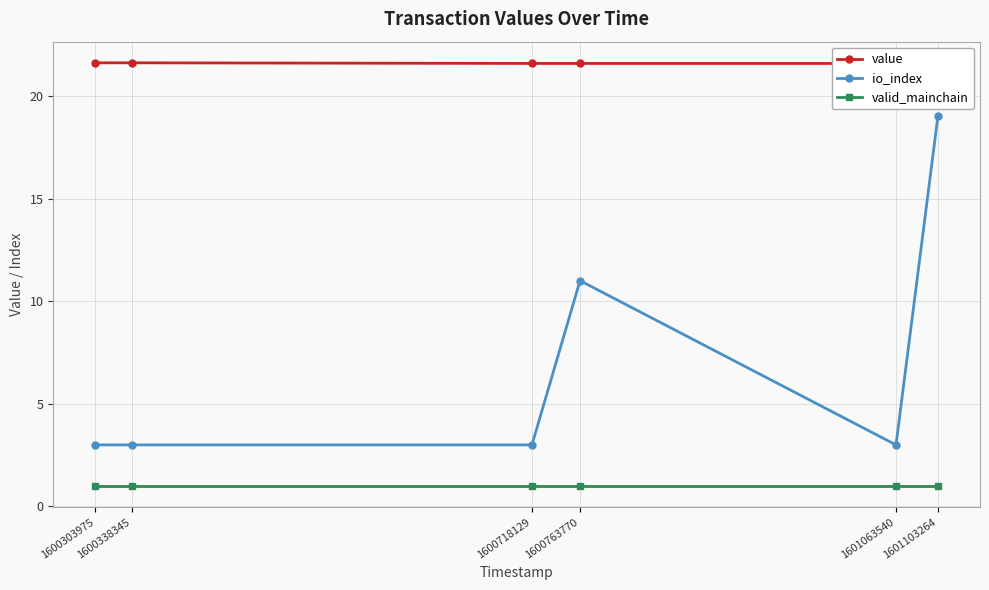

At how many categories does at least one series exceed 2?

6